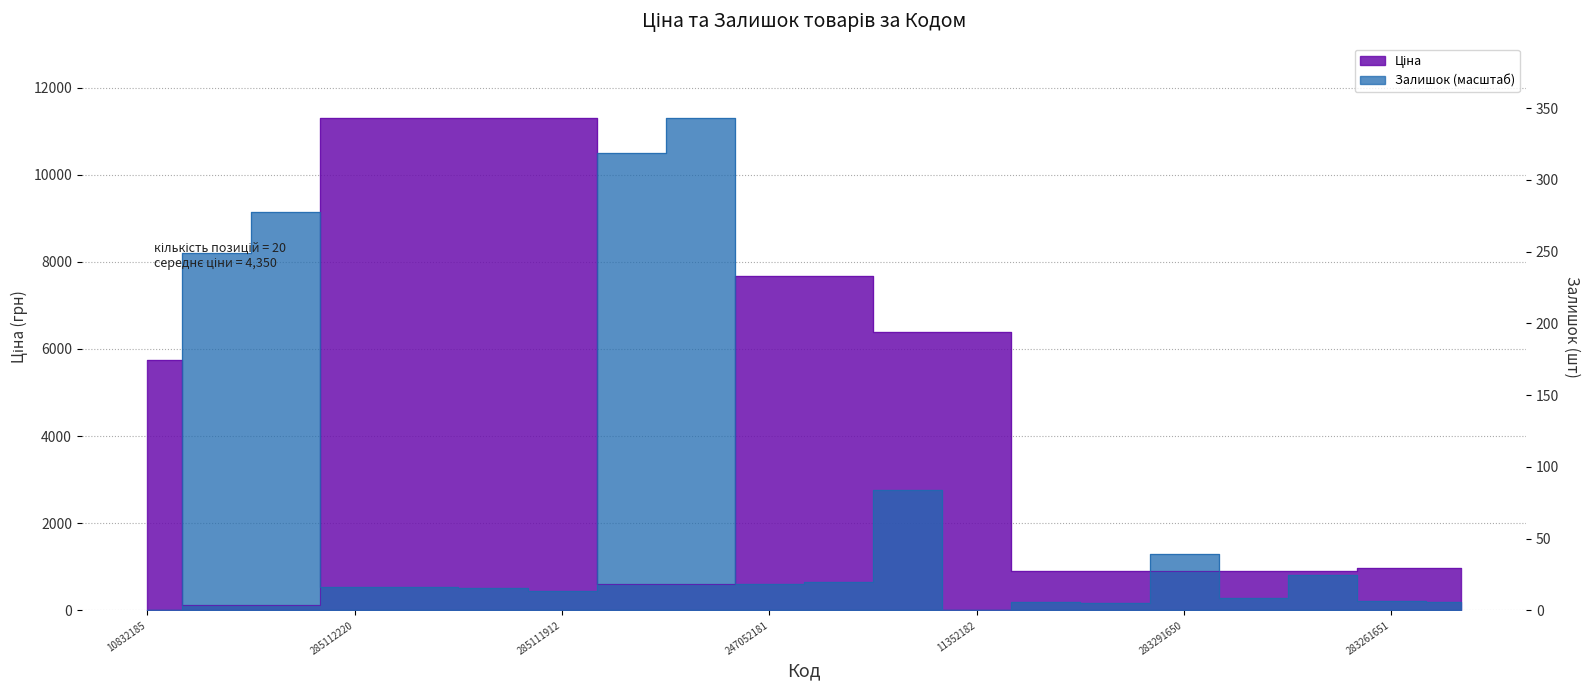

What is the difference between the second highest and second lowest values in the Залишок series?

10493.2